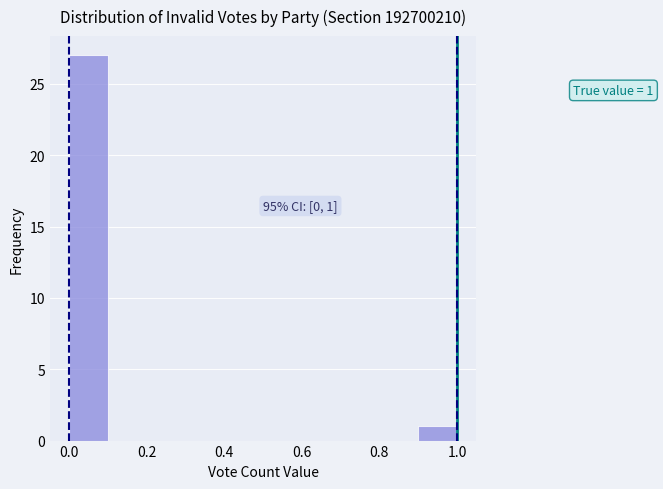

Over which range of the x-axis is the bar tallest?

0.0 to 0.1